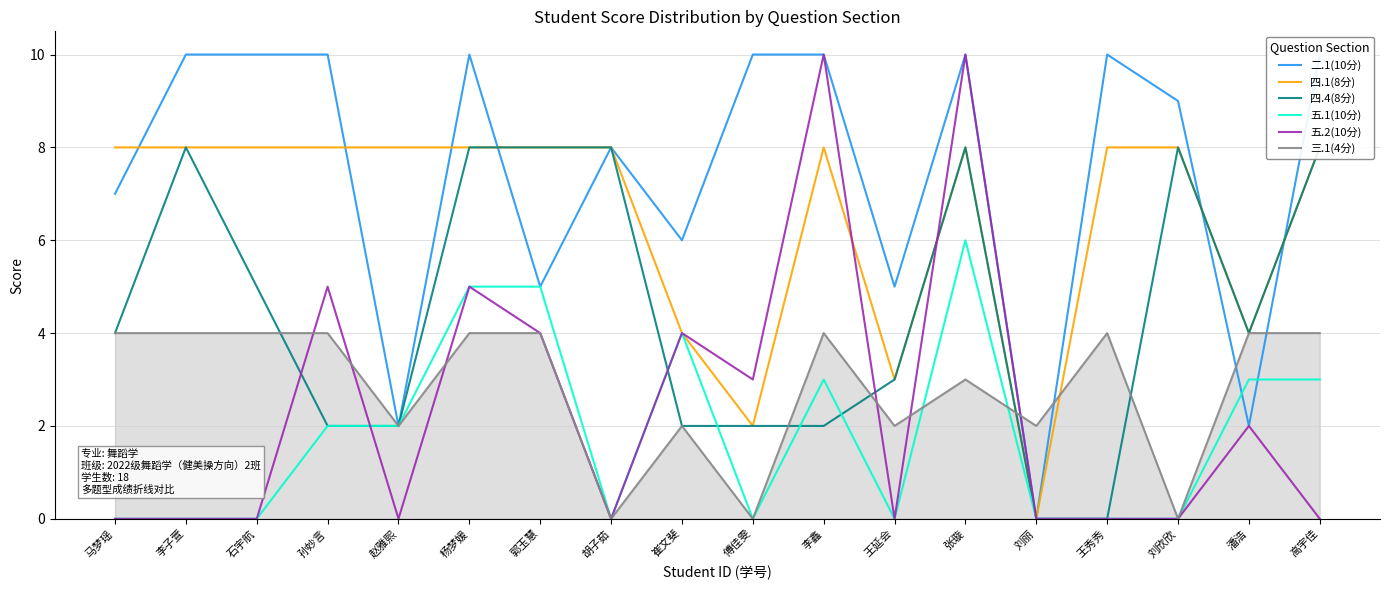

Count the number of categories in the chart.

18